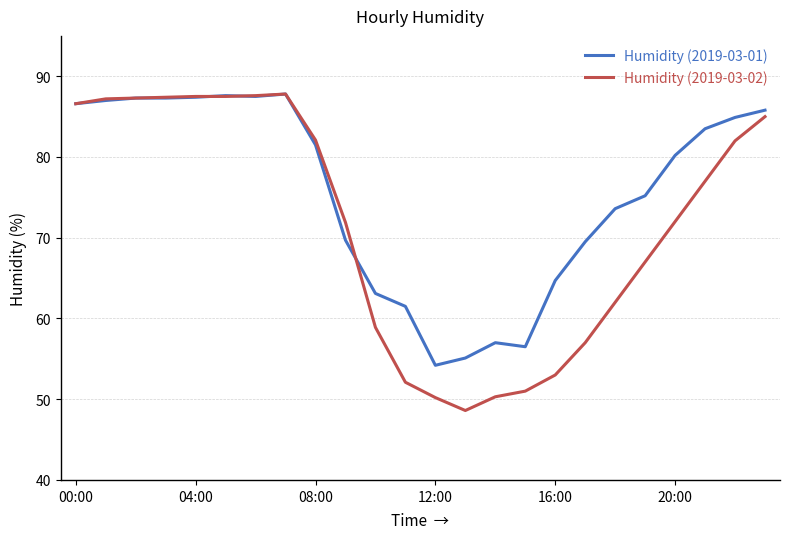

Is this an area chart (filled region under the line)?

No